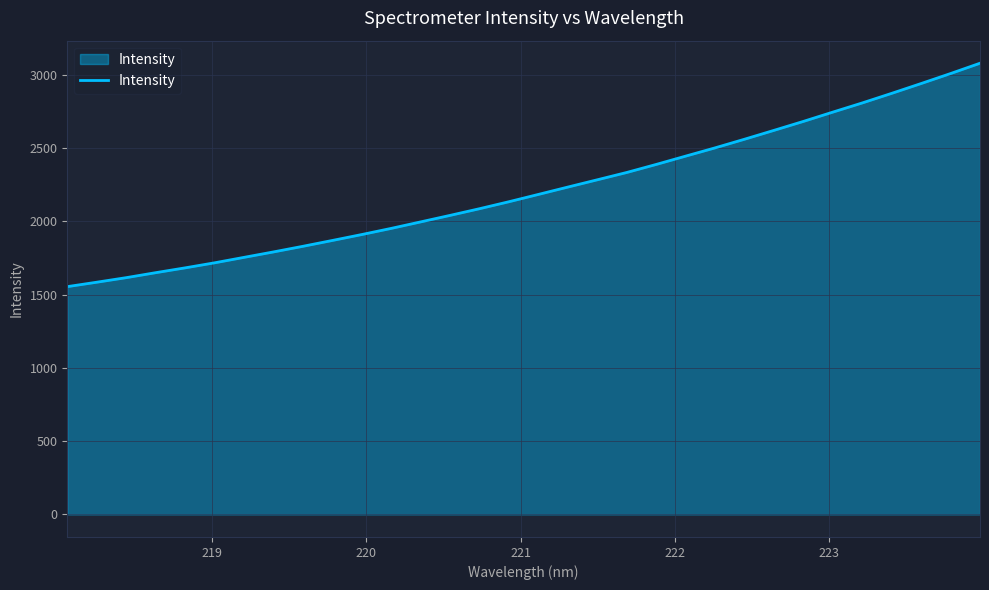

What is the difference between the maximum and minimum values?

1525.4